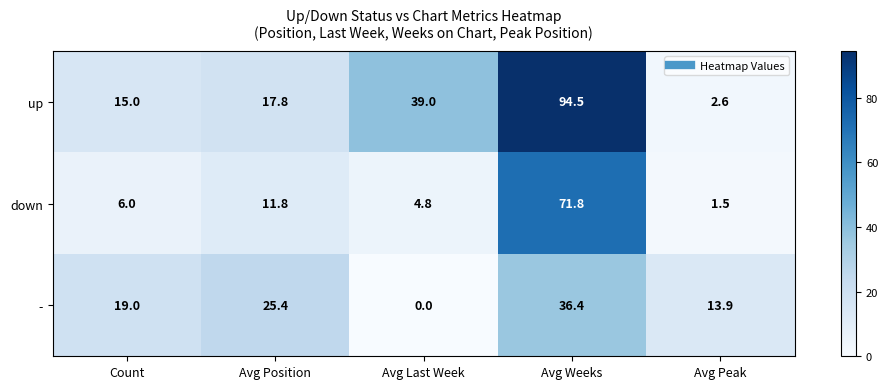

What is the highest value of the - series?

36.4